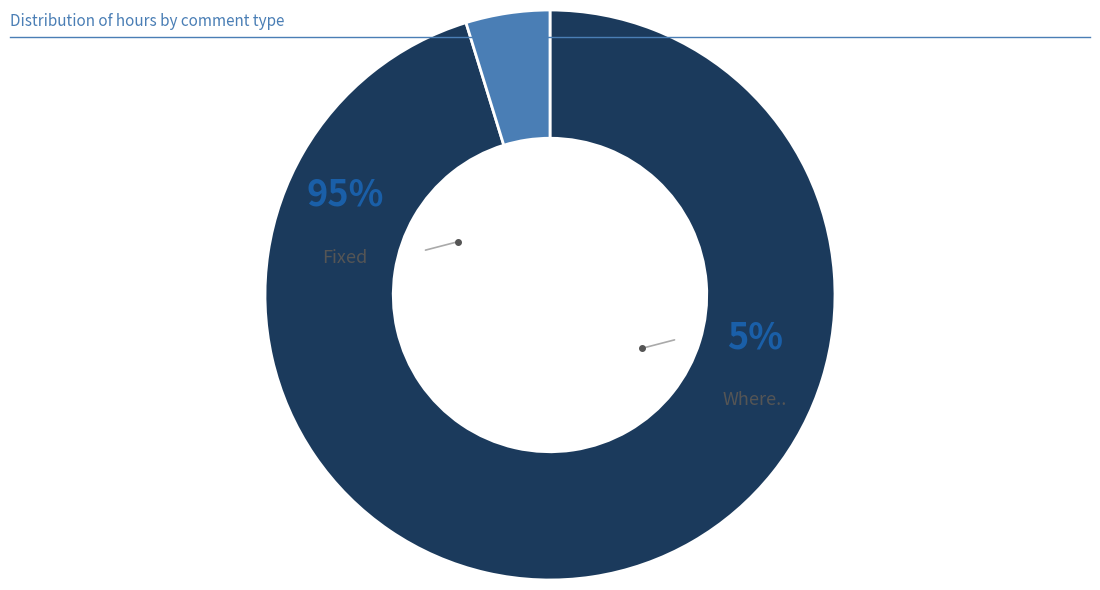

What percentage is the Fixed slice, to the nearest percent?

95%